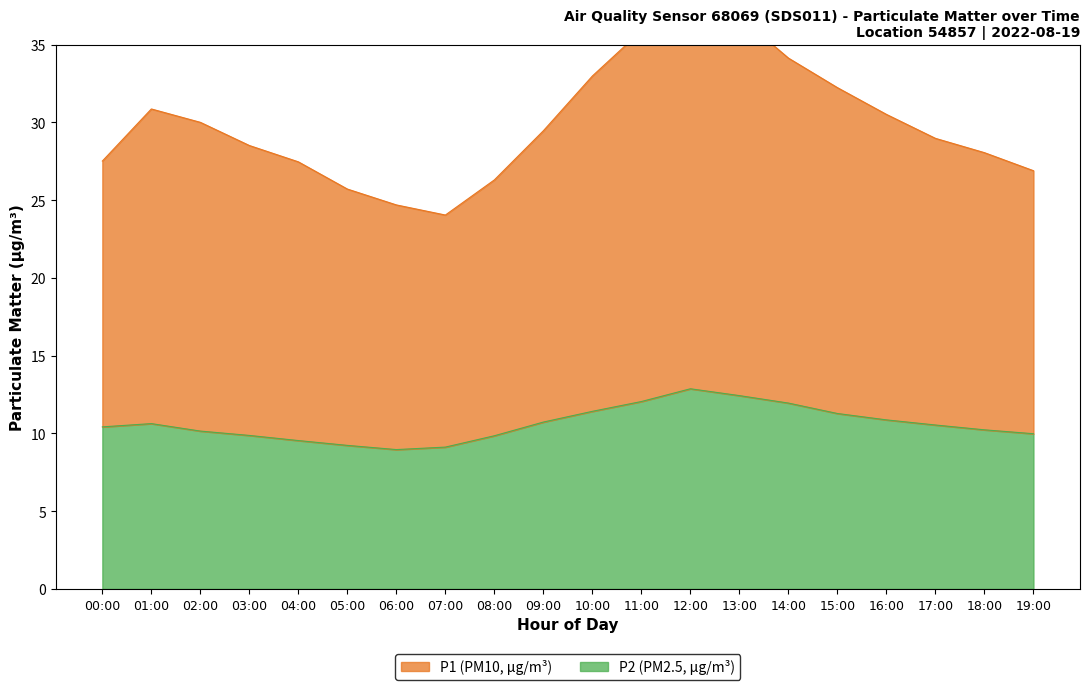

At which category is the sum across all series the highest?

12:00